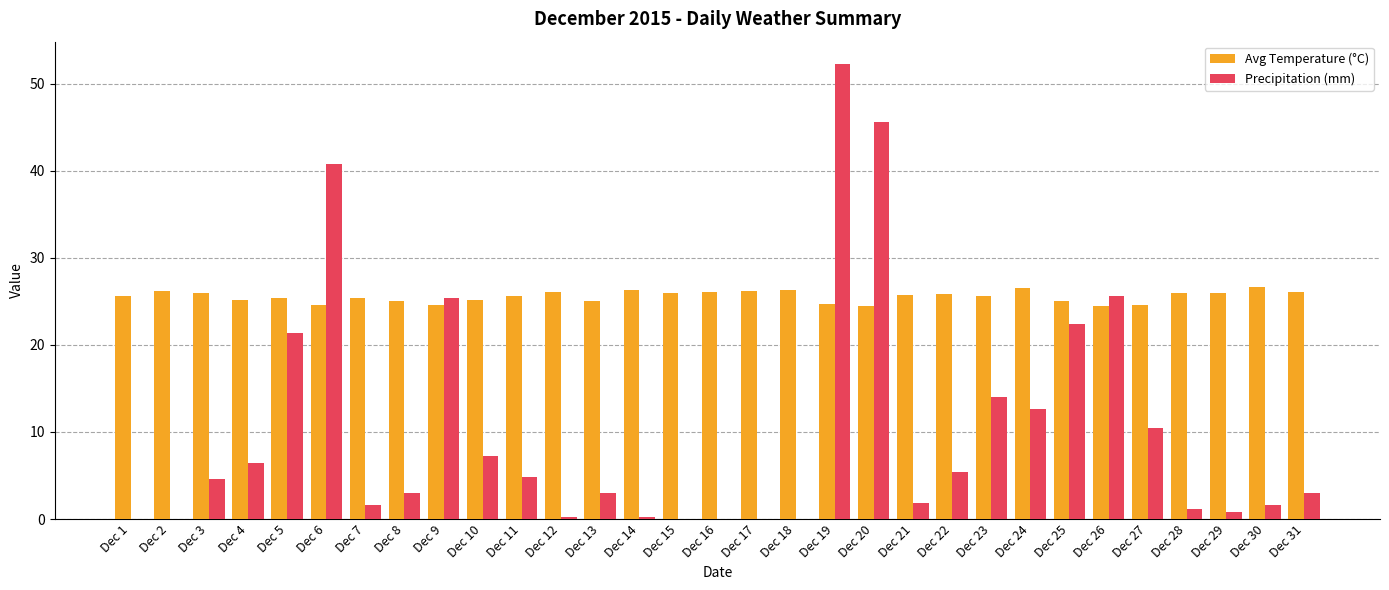

What value does the Avg Temperature (°C) series have at Dec 26?

24.5